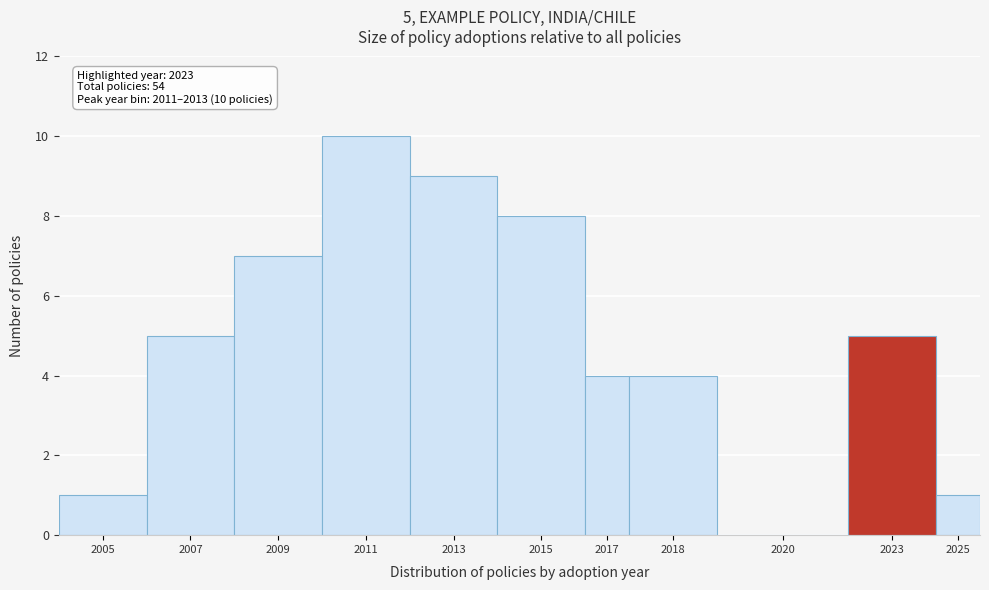

Reading left to right, list all the values displayed in this chart.

2005=1	2007=5	2009=7	2011=10	2013=9	2015=8	2017=4	2018=4	2020=0	2023=5	2025=1